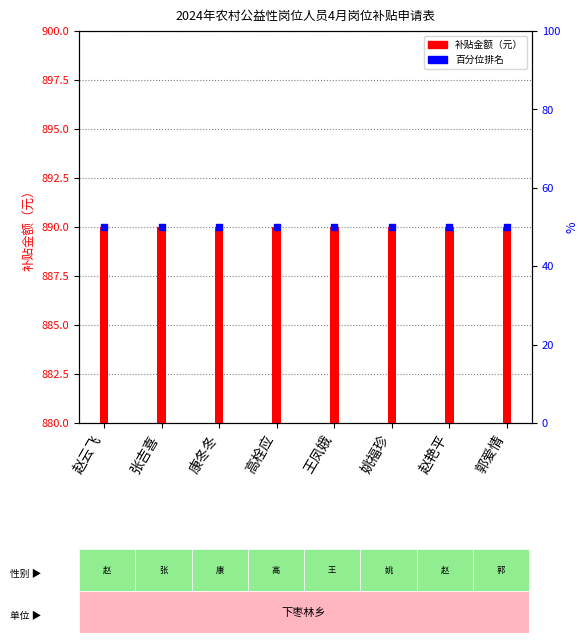

At which category is the sum across all series the highest?

赵云飞